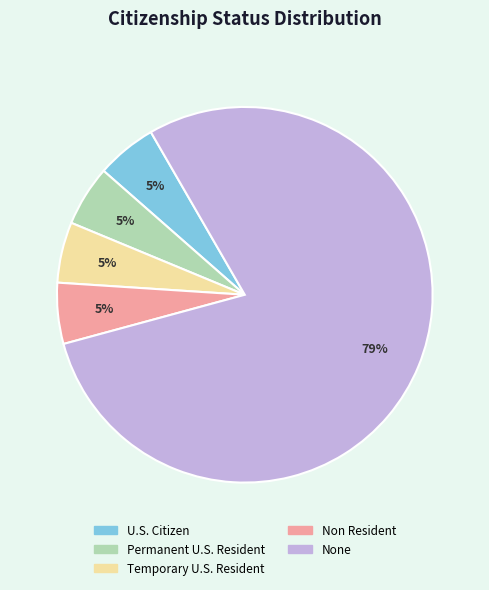

True or false: Non Resident accounts for 1% of the total.

False